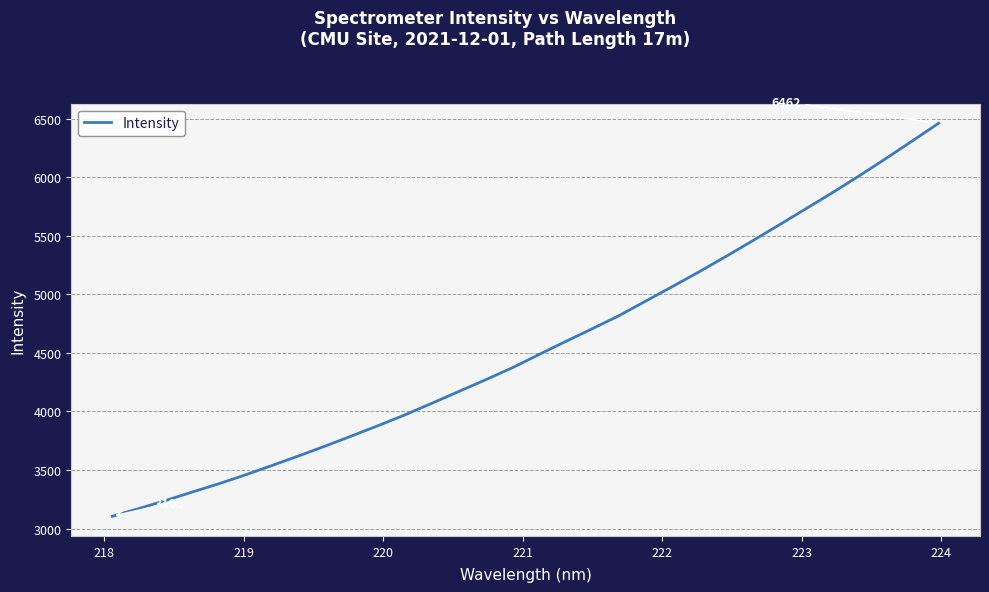

What is the difference between the maximum and minimum values?

3357.1